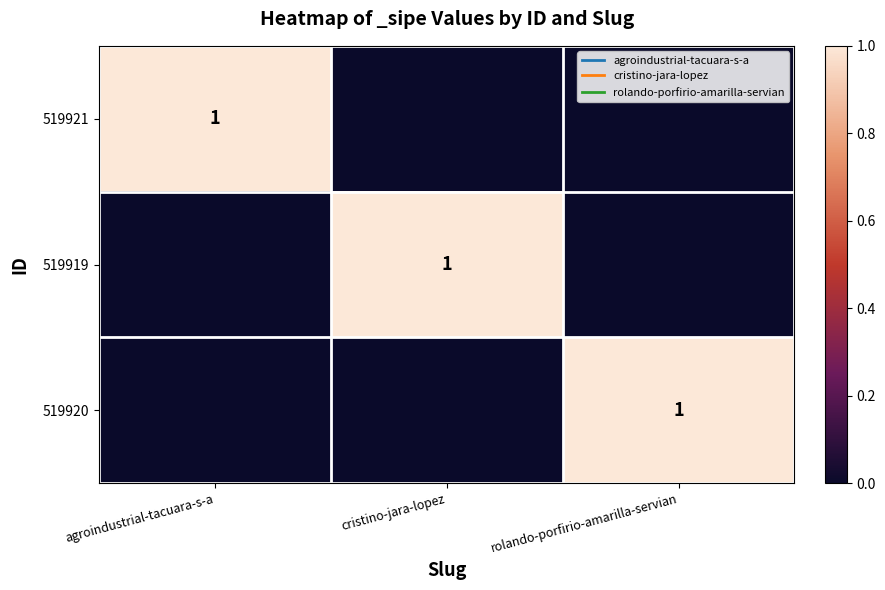

True or false: 519921 has a value of 1 at agroindustrial-tacuara-s-a.

True